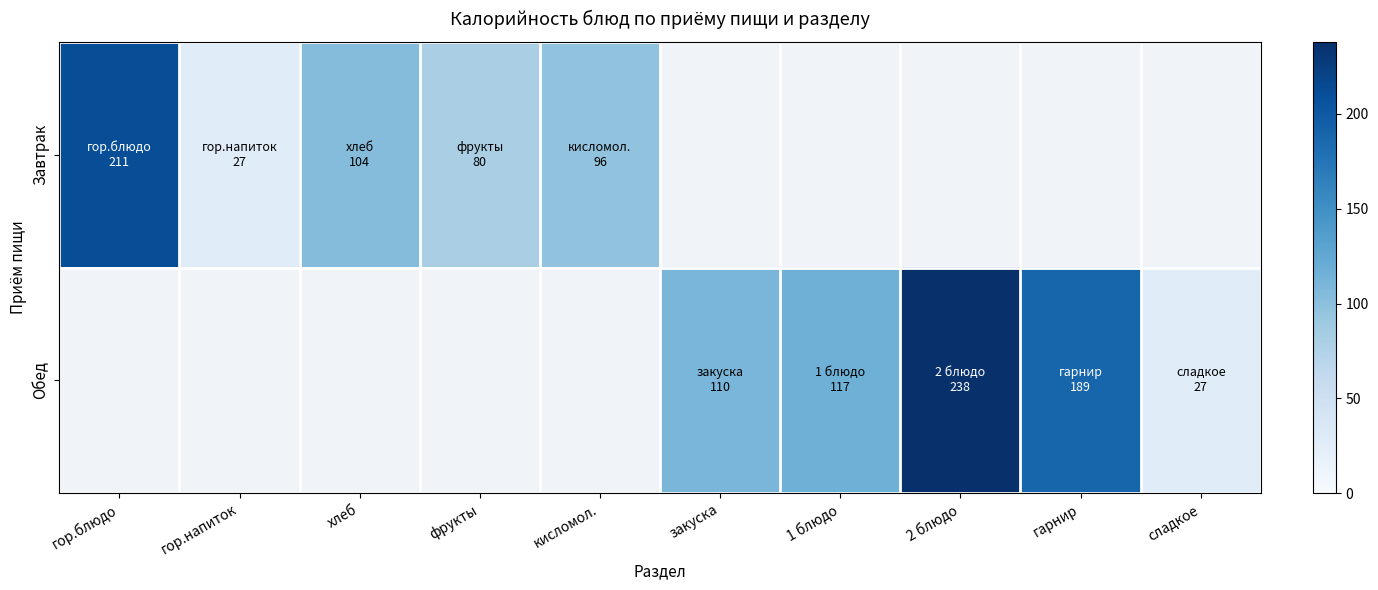

True or false: Обед has a value of 110.0 at закуска.

True